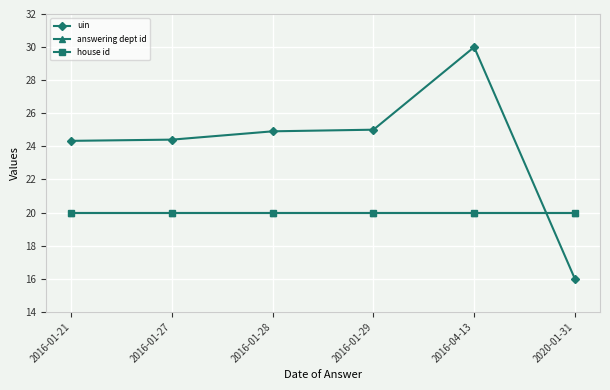

Which has a higher value, 2016-01-29 or 2016-01-21?

2016-01-29